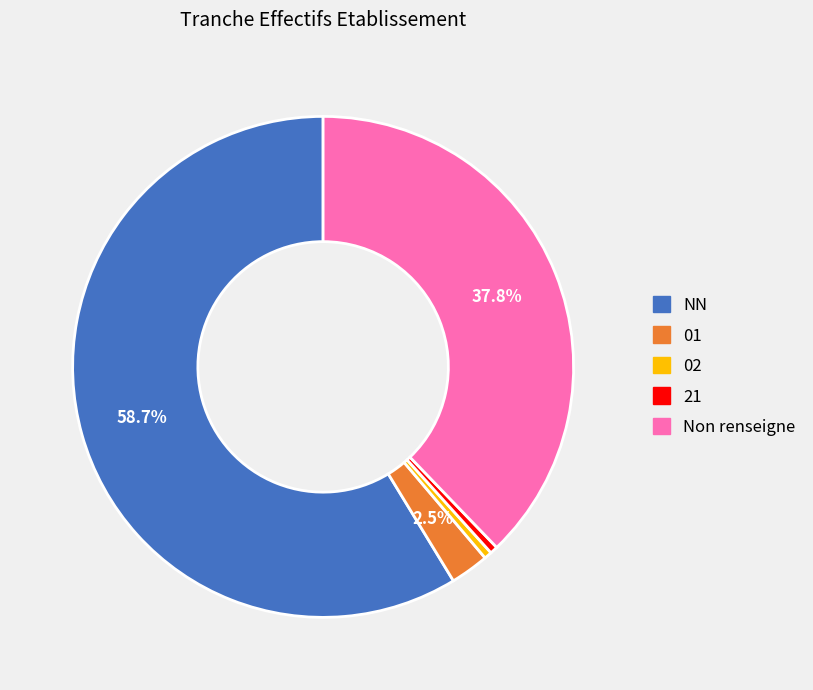

Is there any slice that represents more than half of the pie?

Yes